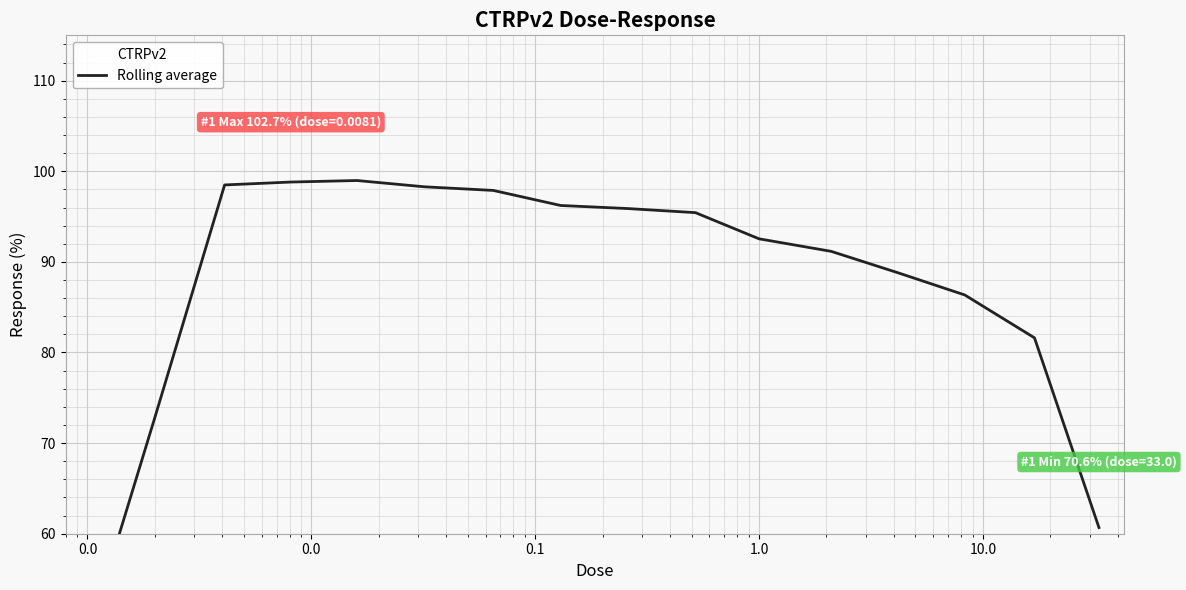

Reading right to left, transcribe all the data shown in this chart.

60.7	81.6	86.3	88.8	91.2	92.5	95.4	95.9	96.2	97.9	98.3	99.0	98.8	98.5	72.8	48.4